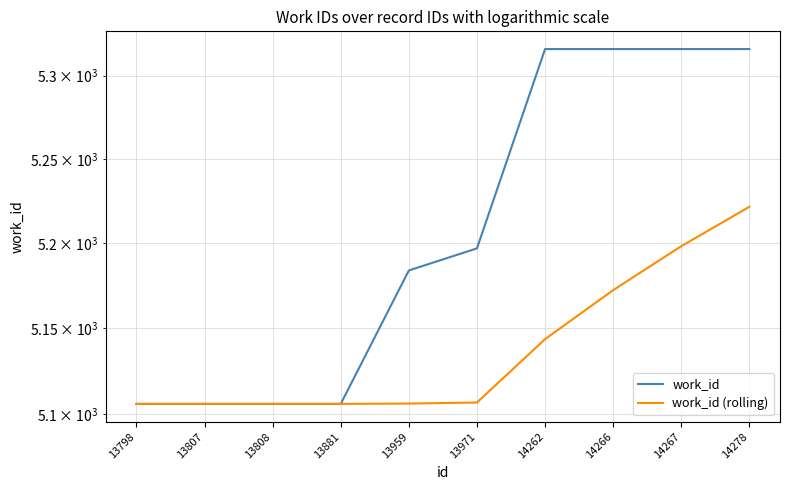

Reading left to right, list all the values displayed in this chart.

work_id: 13798=5106.0	13807=5106.0	13808=5106.0	13881=5106.0	13959=5184.0	13971=5197.0	14262=5316.0	14266=5316.0	14267=5316.0	14278=5316.0
work_id (rolling): 13798=5106.0	13807=5106.0	13808=5106.0	13881=5106.0	13959=5106.2	13971=5106.8	14262=5143.7	14266=5172.4	14267=5198.3	14278=5221.6